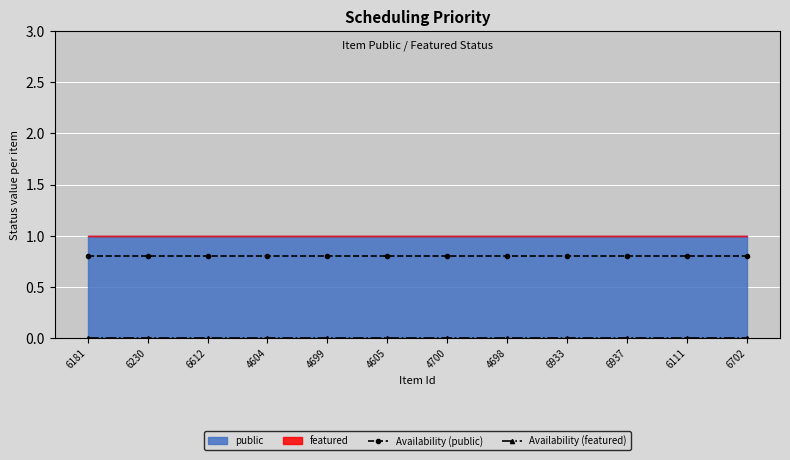

At which label is Availability (public) closest to 0?

6181